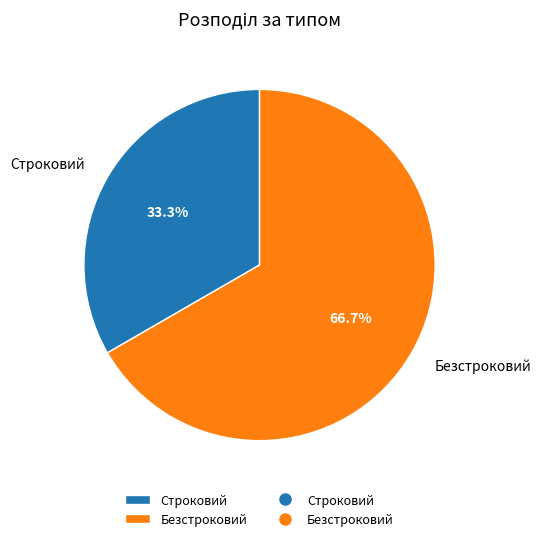

Is there a majority slice in this chart?

Yes